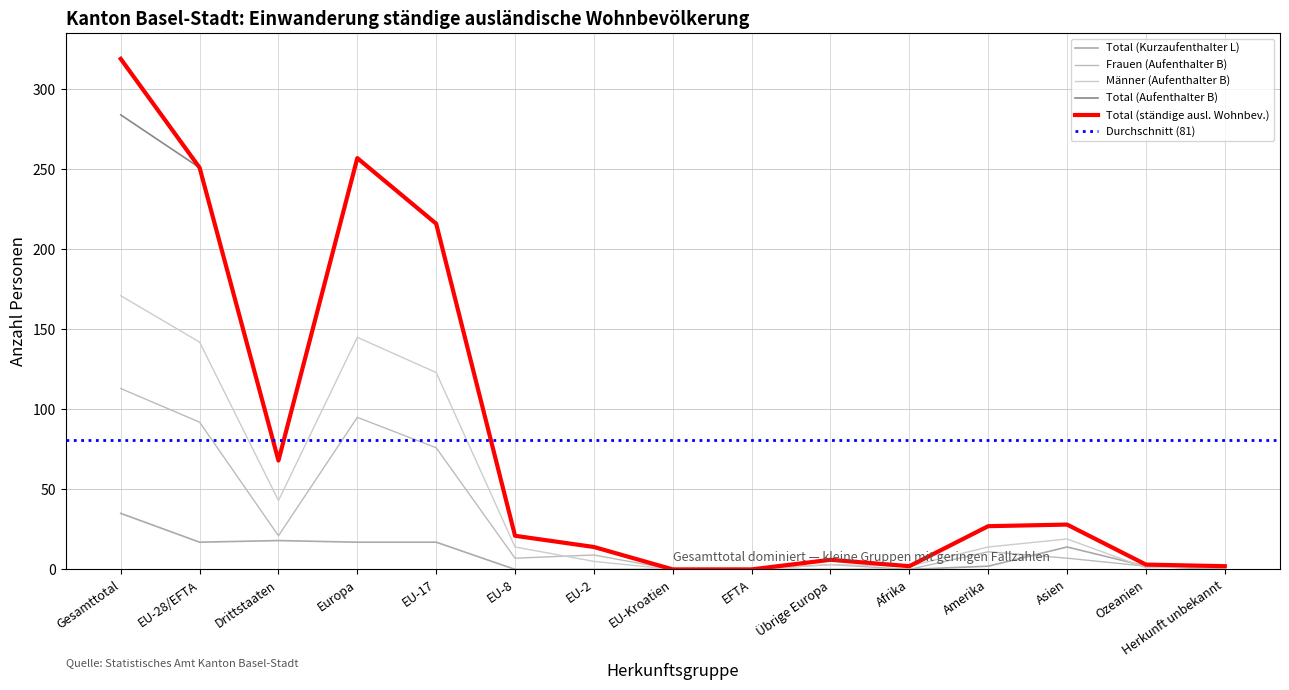

What is the value of the Total (ständige ausl. Wohnbev.) point at the 7th from the left?

14